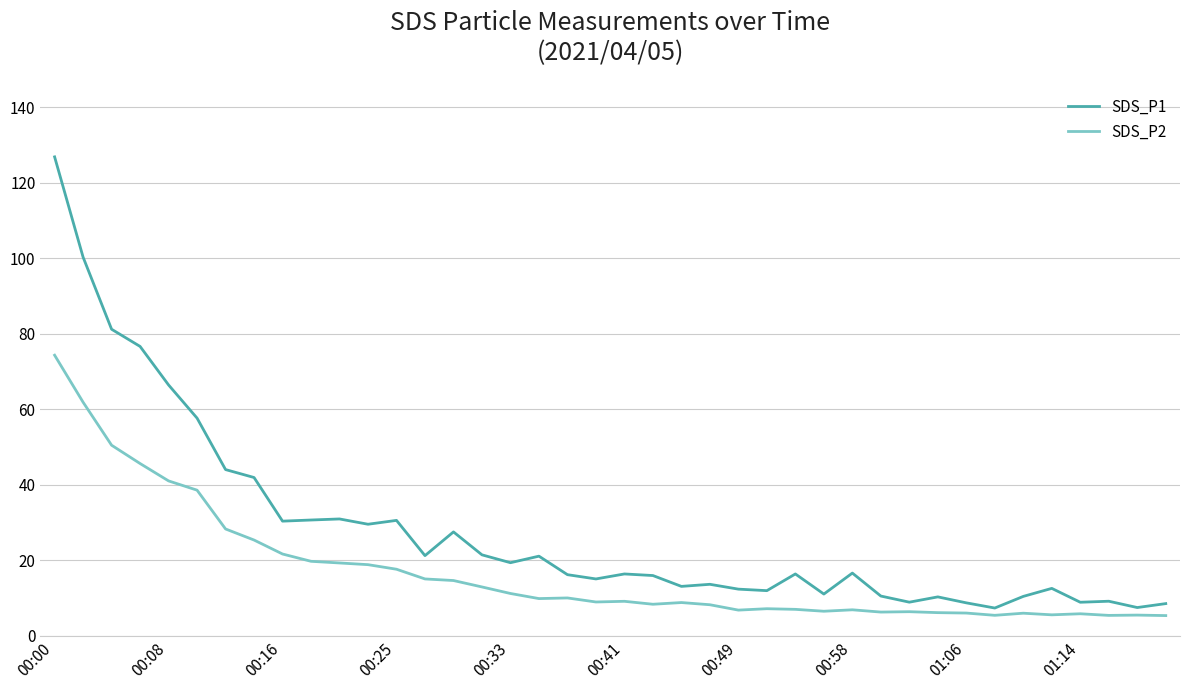

What are all the series names shown in the legend?

SDS_P1, SDS_P2